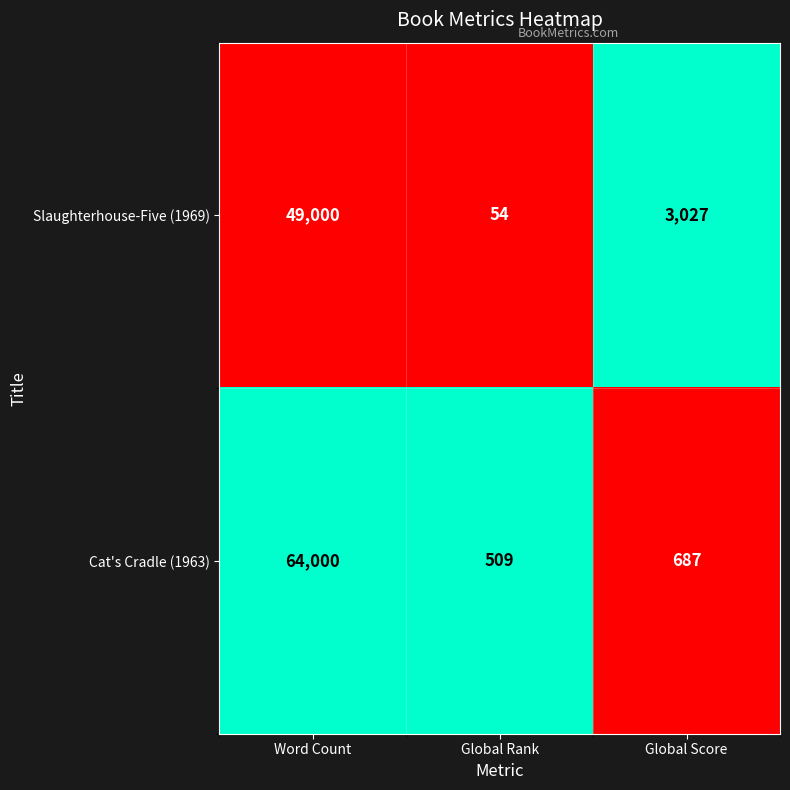

Rank the categories by Slaughterhouse-Five (1969) value from lowest to highest.

Global Rank, Global Score, Word Count